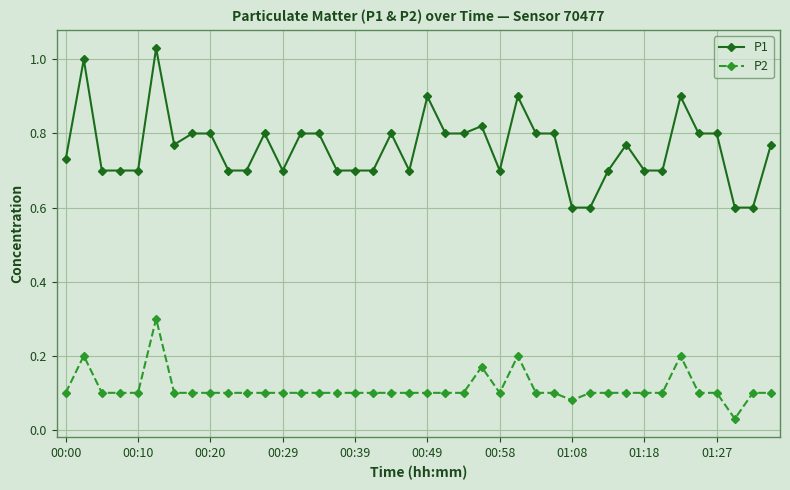

True or false: P2 and P1 cross at least once.

False